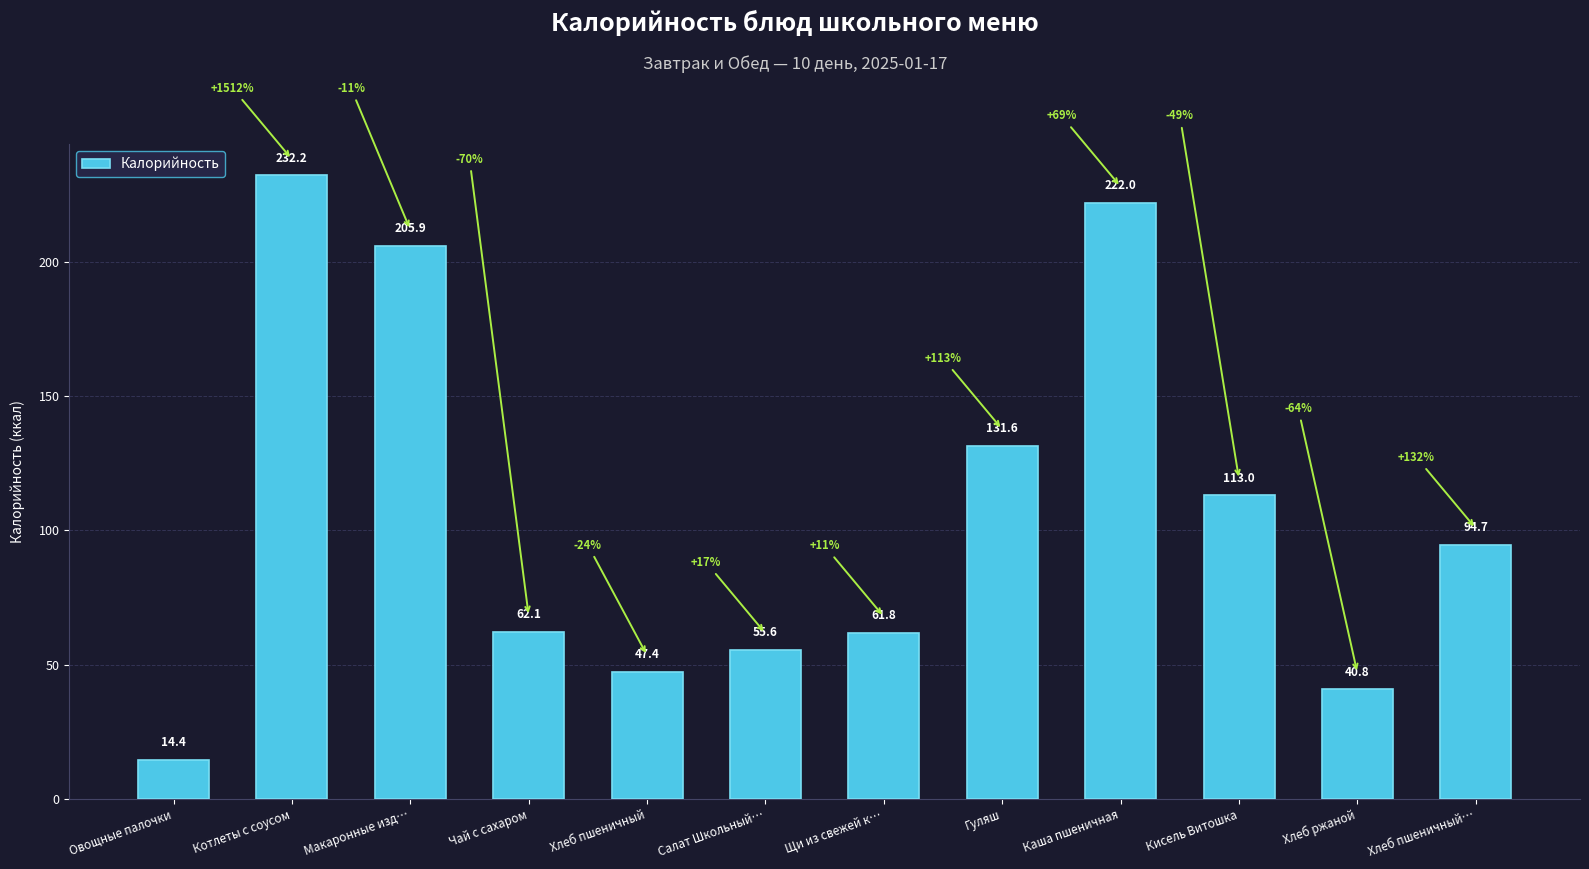

List the labels in order of value, largest first.

Котлеты с соусом, Каша пшеничная, Макаронные изд…, Гуляш, Кисель Витошка, Хлеб пшеничный…, Чай с сахаром, Щи из свежей к…, Салат Школьный…, Хлеб пшеничный, Хлеб ржаной, Овощные палочки